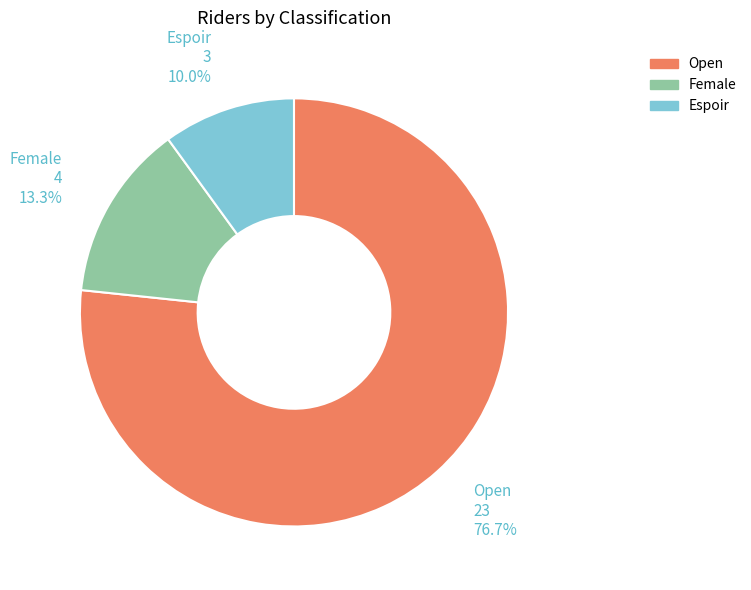

Is there a majority slice in this chart?

Yes